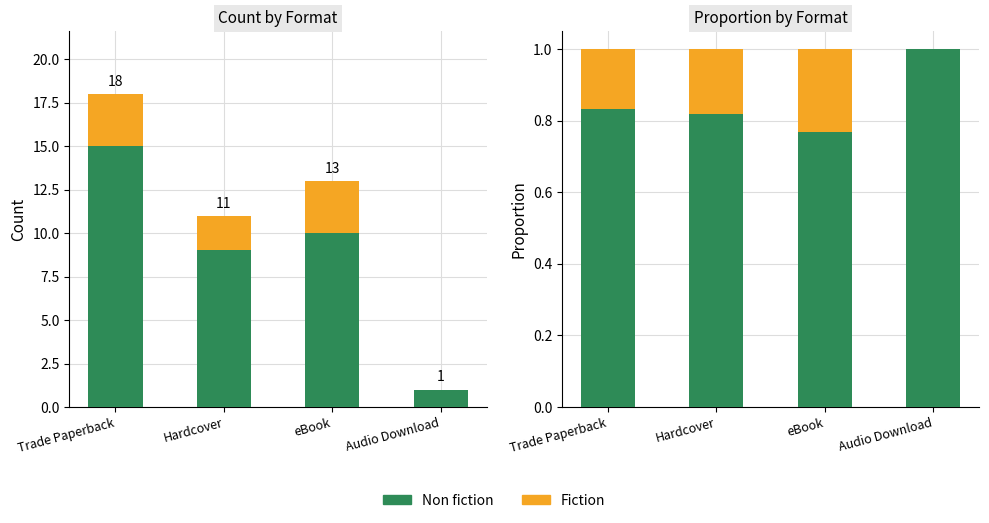

What is the difference between the maximum and minimum values in the Fiction series?

0.2